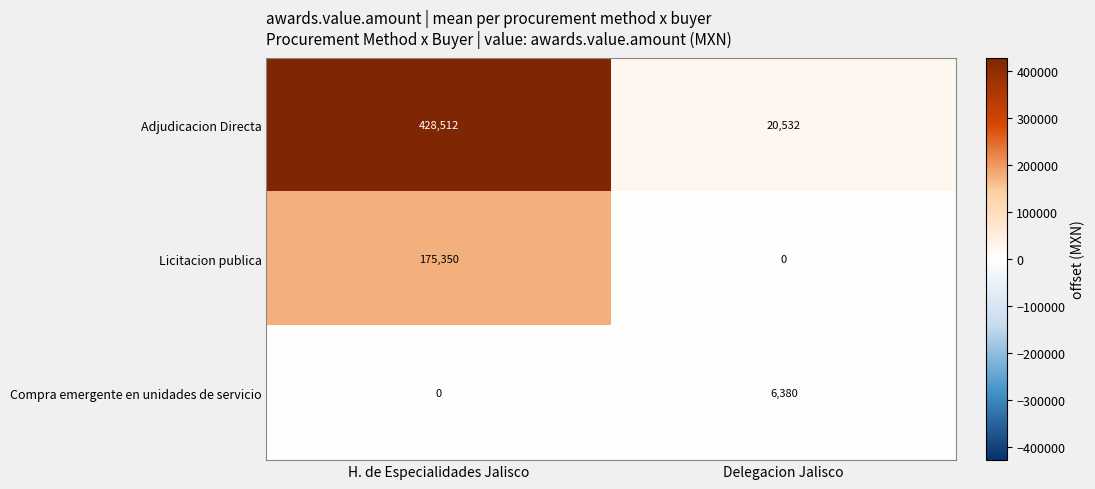

Between H. de Especialidades Jalisco and Delegacion Jalisco, which series saw the biggest shift?

Adjudicacion Directa